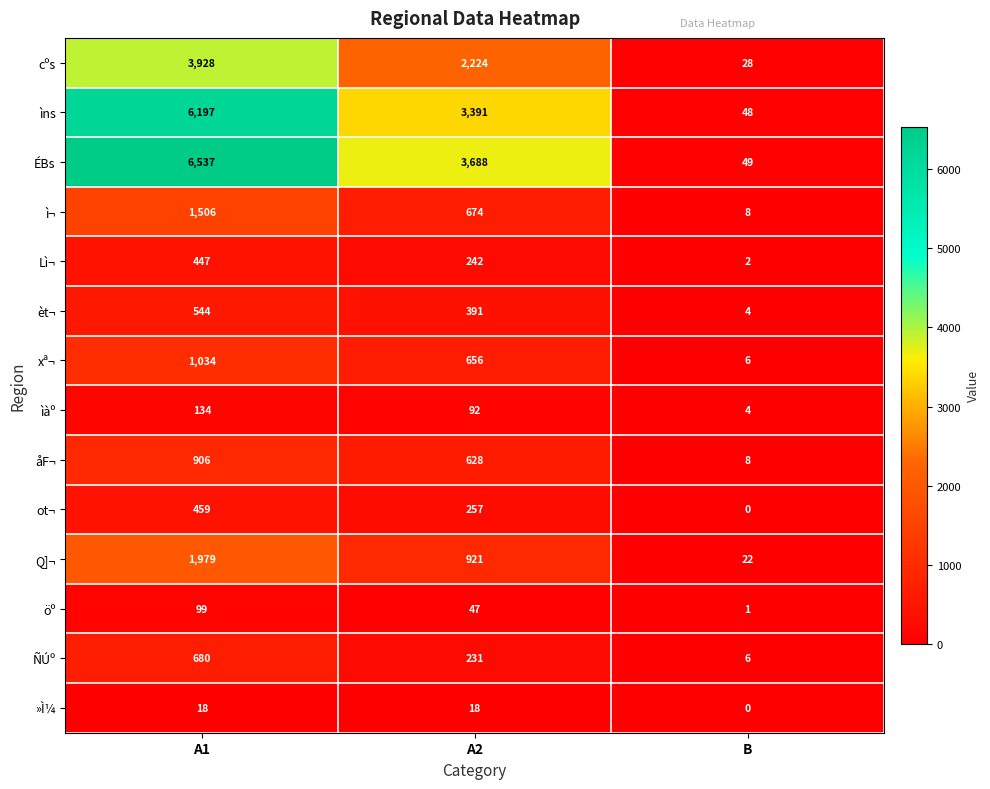

At how many categories does at least one series exceed 1847?

2